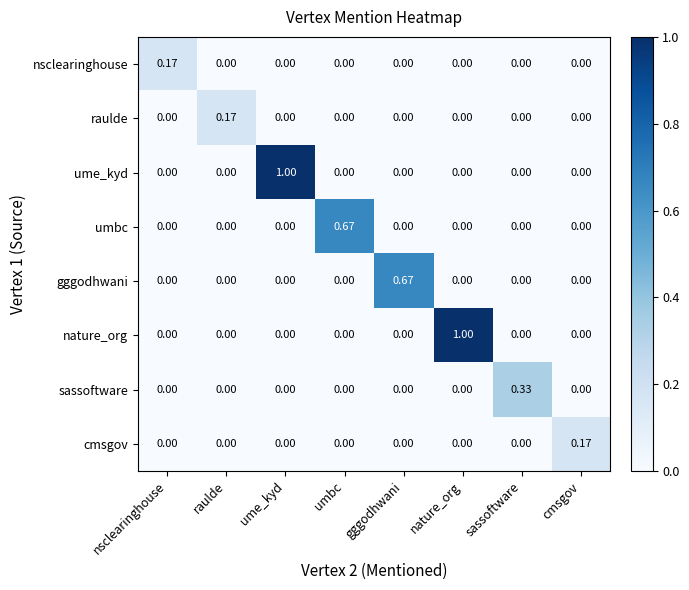

Which category has the highest value in the ume_kyd series?

ume_kyd